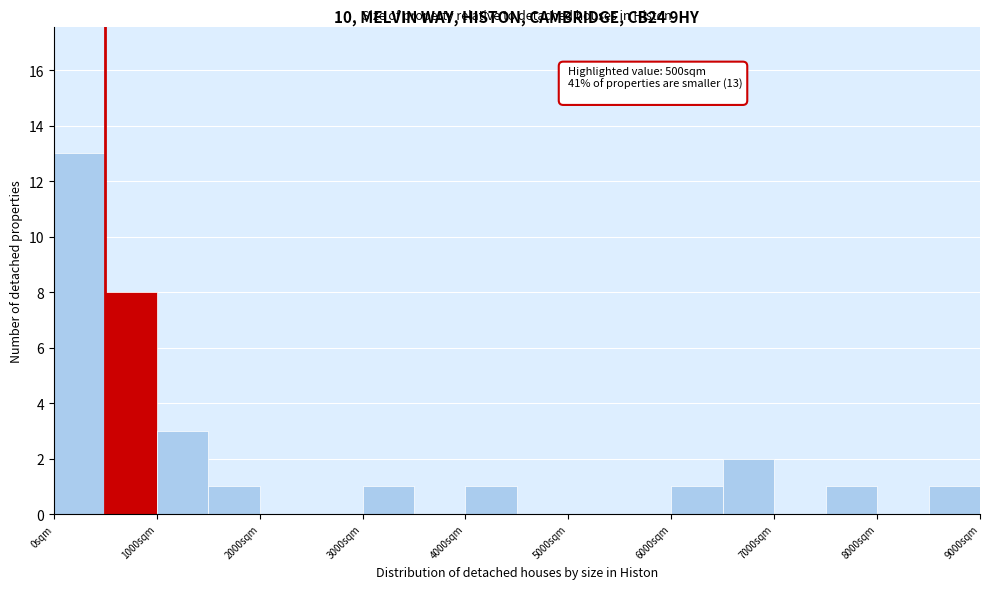

Which range on the x-axis has the tallest bar?

0 to 500